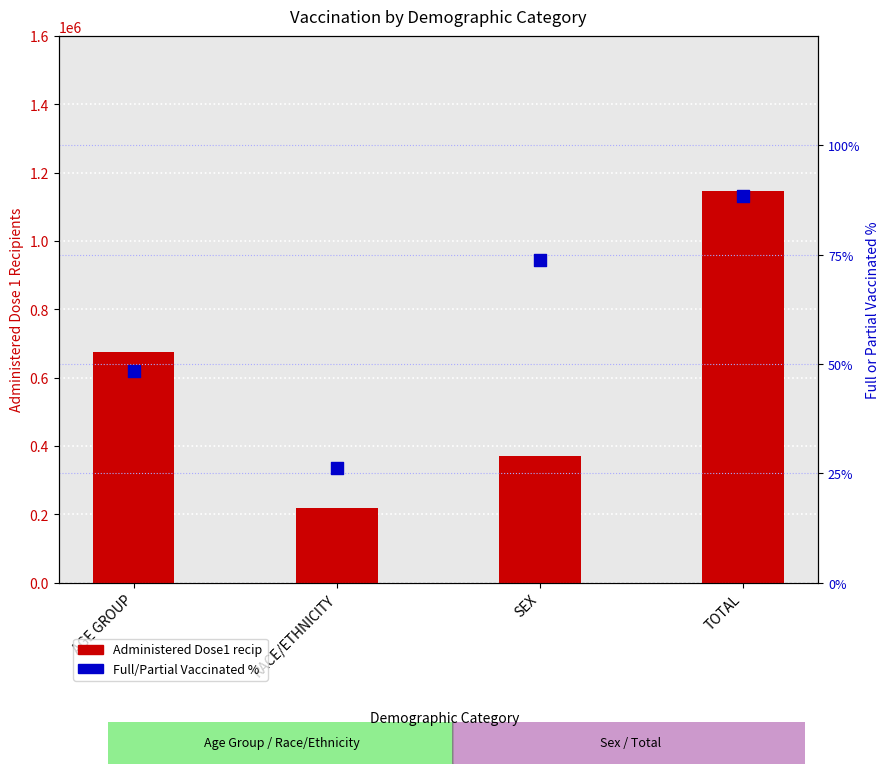

Which series has the widest spread of Y values?

Administered Dose1 recip